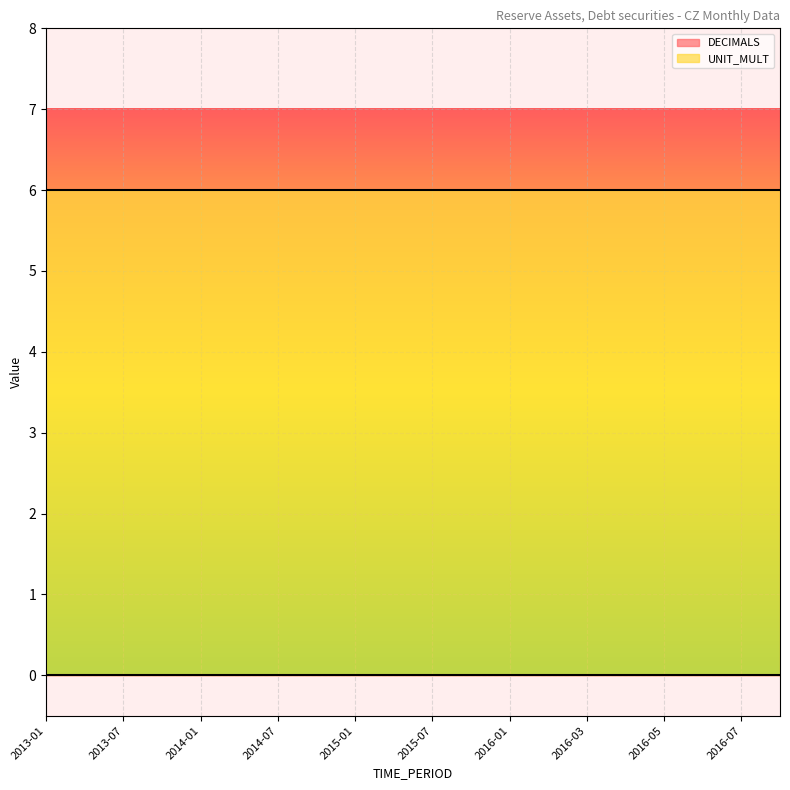

True or false: DECIMALS has more than 0 points higher than both neighbors.

False